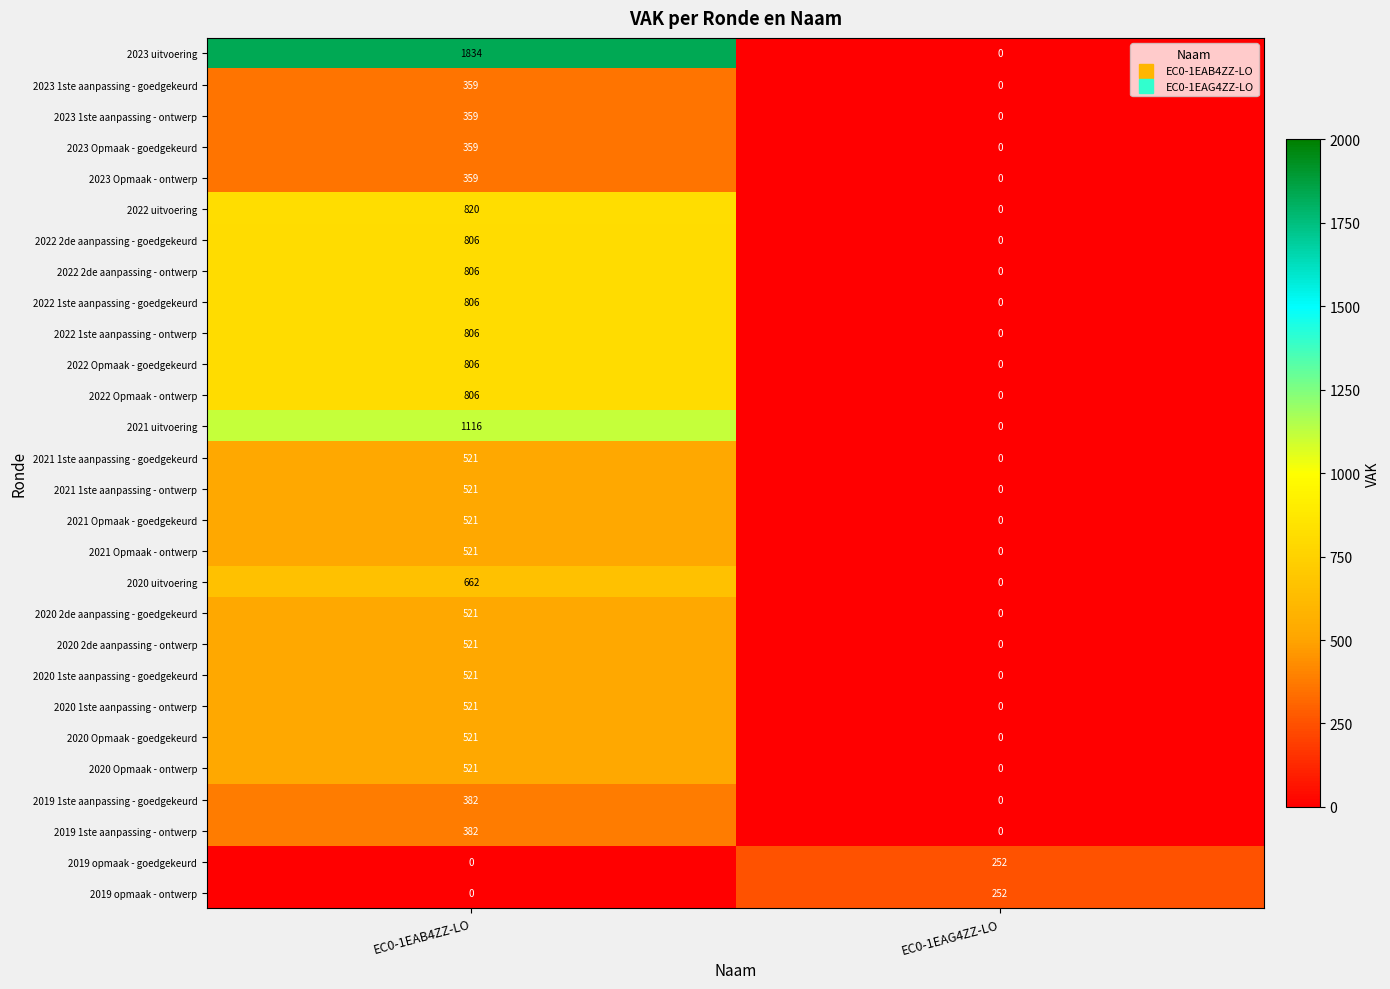

Which label corresponds to the largest value in the chart?

EC0-1EAB4ZZ-LO